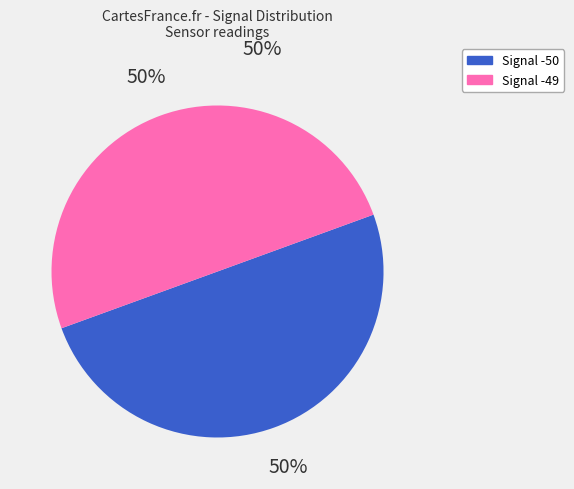

To the nearest percent, what is the average slice percentage?

50%